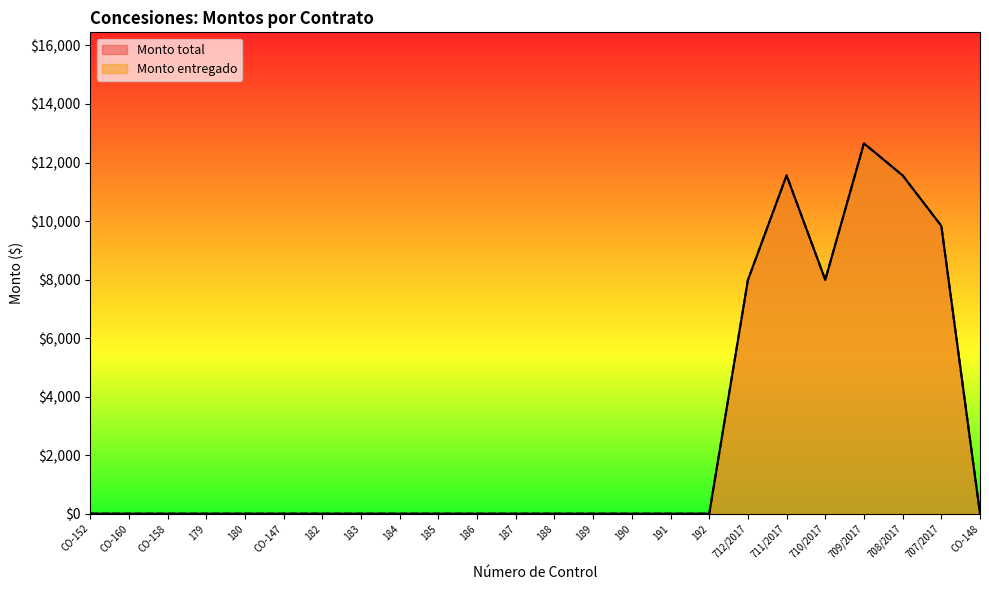

Reading left to right, transcribe all the data shown in this chart.

Monto total: CO-152=0.0	CO-160=0.0	CO-158=0.0	179=0.0	180=0.0	CO-147=0.0	182=0.0	183=0.0	184=0.0	185=0.0	186=0.0	187=0.0	188=0.0	189=0.0	190=0.0	191=0.0	192=0.0	712/2017=7985.4	711/2017=11559.1	710/2017=7990.2	709/2017=12652.4	708/2017=11559.1	707/2017=9834.9	CO-148=0.0
Monto entregado: CO-152=0.0	CO-160=0.0	CO-158=0.0	179=0.0	180=0.0	CO-147=0.0	182=0.0	183=0.0	184=0.0	185=0.0	186=0.0	187=0.0	188=0.0	189=0.0	190=0.0	191=0.0	192=0.0	712/2017=7985.4	711/2017=11559.1	710/2017=7990.2	709/2017=12652.4	708/2017=11559.1	707/2017=9834.9	CO-148=0.0